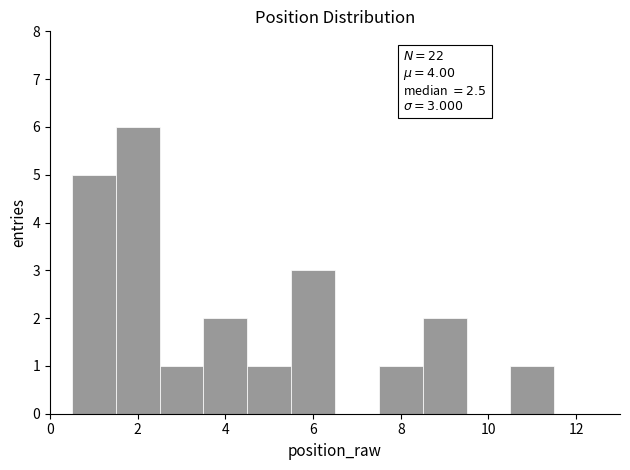

Over which range of the x-axis is the bar tallest?

1.5 to 2.5